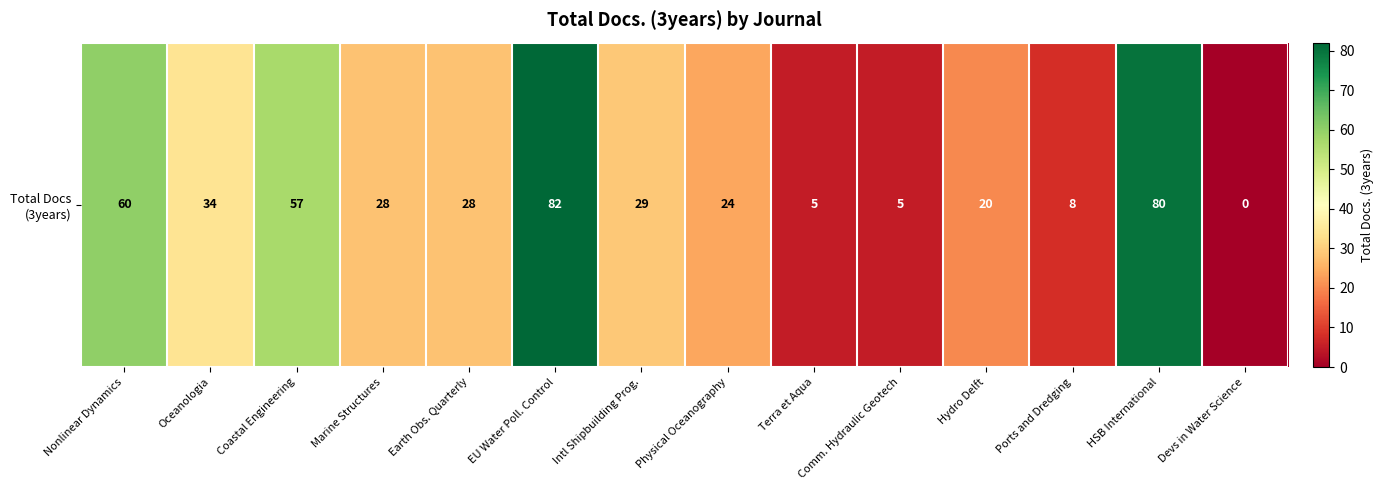

What is the change in value from Marine Structures to Intl Shipbuilding Prog.?

+1